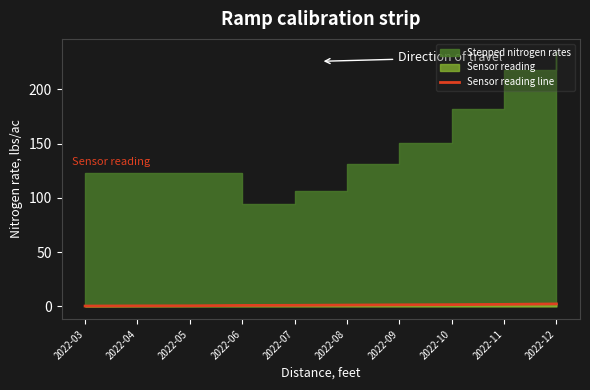

The Sensor reading line series shows 0.9 at 2022-06. True or false?

True